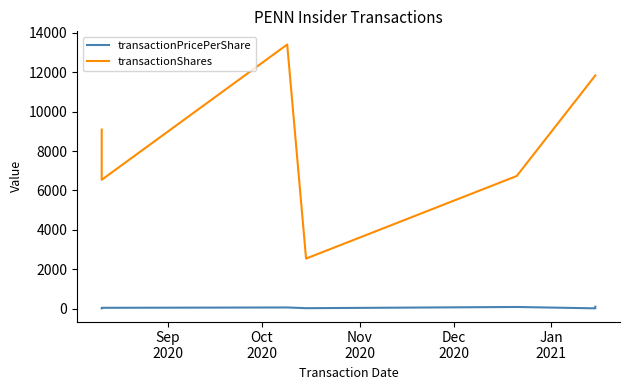

What is the smallest value displayed?

22.4